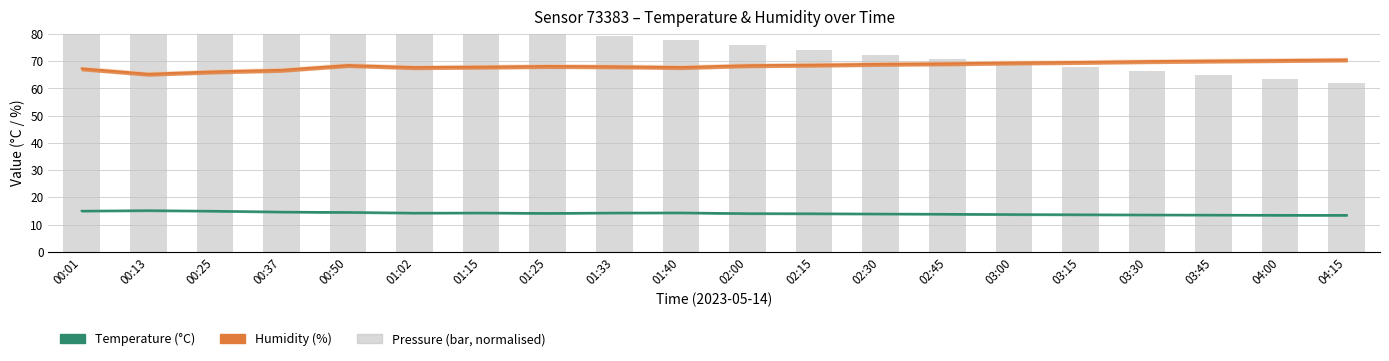

What is the greatest value displayed?

92.0